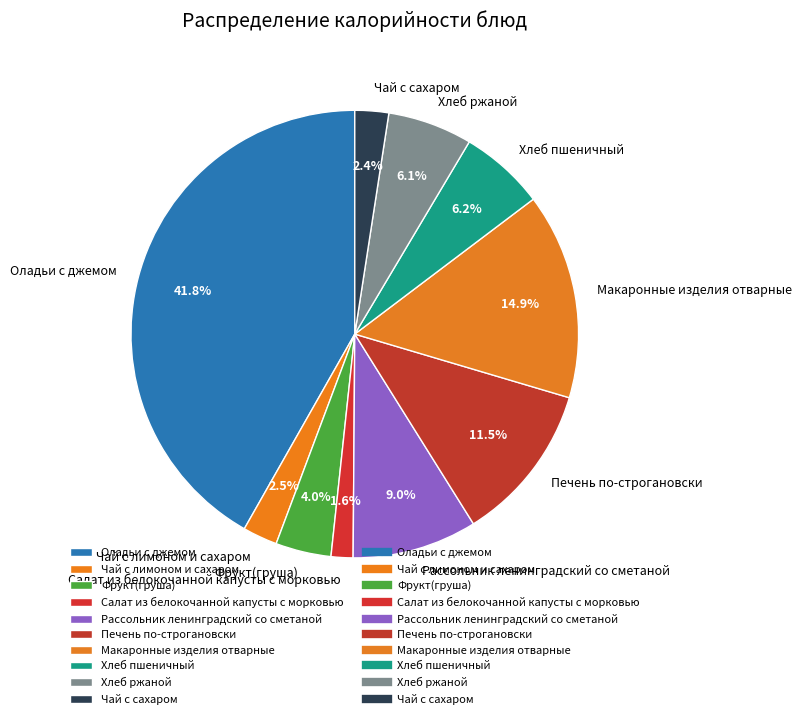

How much of the chart is everything except Макаронные изделия отварные?

85.1%